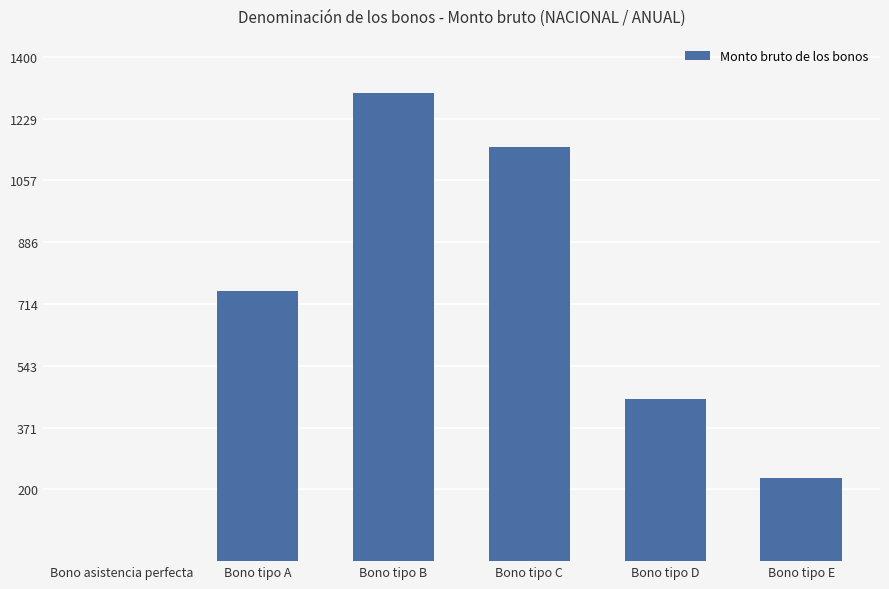

How many series are shown in this chart?

1